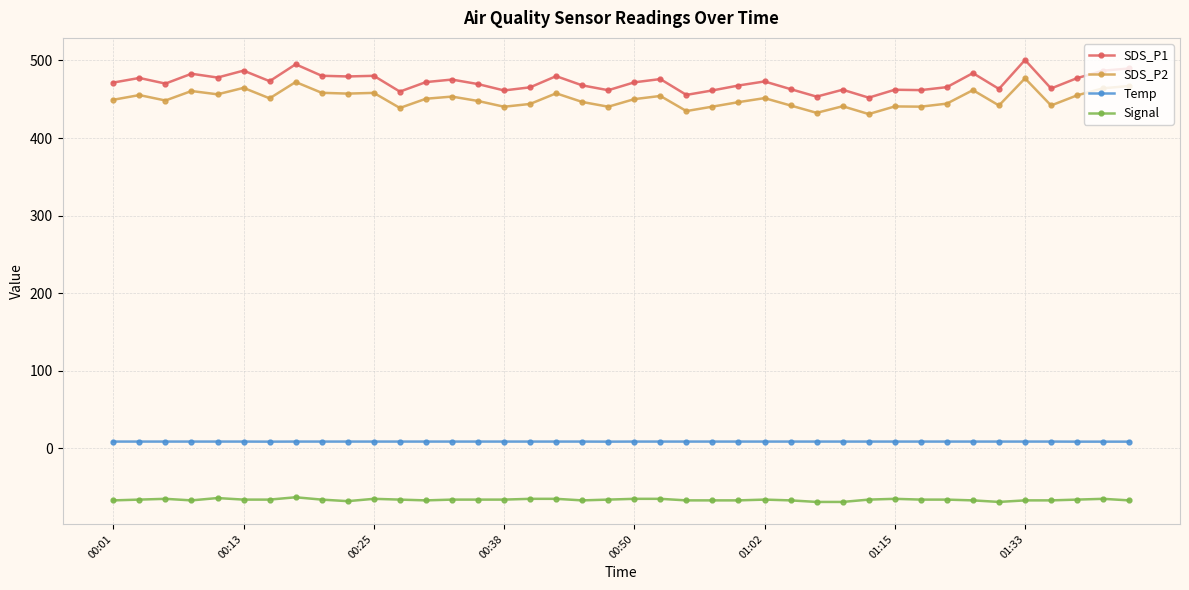

What is the maximum value for Signal?

-63.0